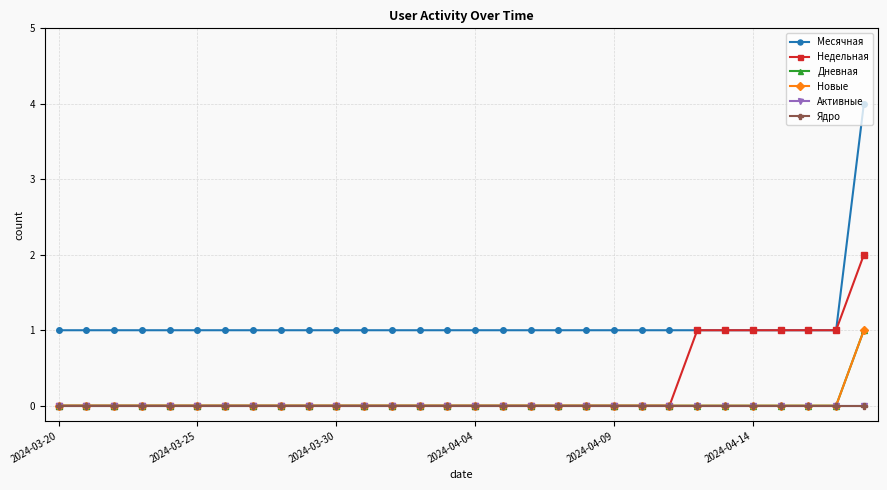

Is this an area chart (filled region under the line)?

No